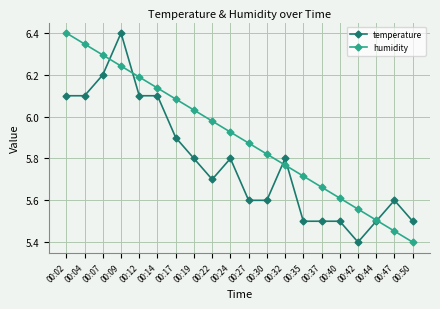

What is the total value across all series at 00:40?

11.1